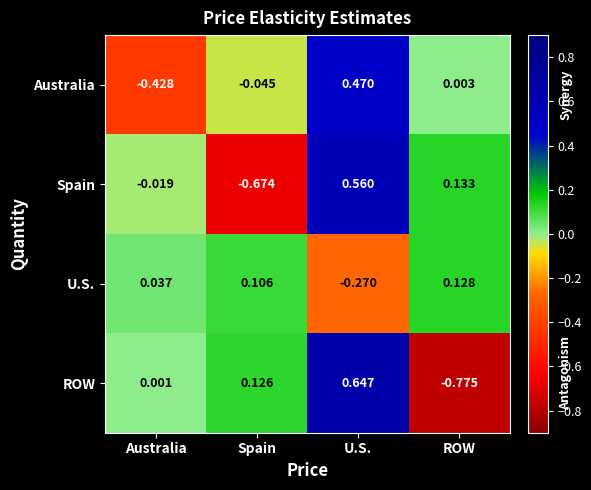

Where is Australia nearest to the value 0?

ROW